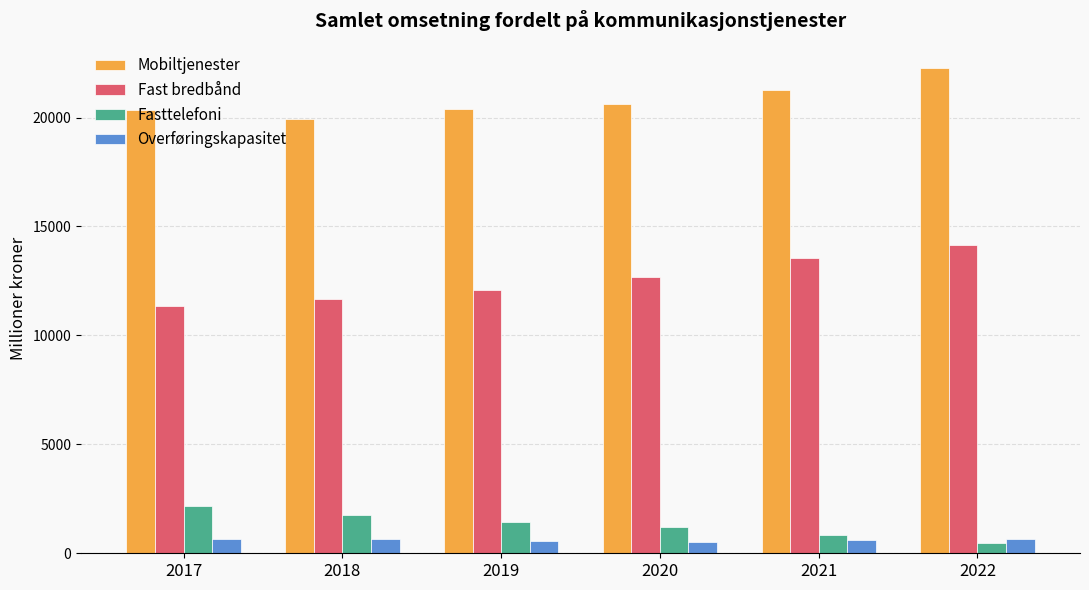

What is the value of the Overføringskapasitet bar at the 6th from the left?

641.1